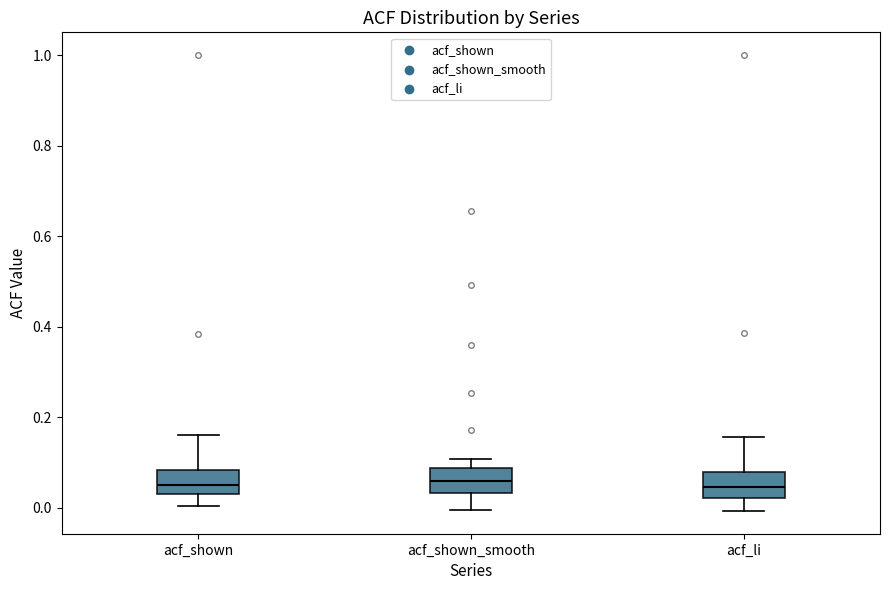

Reading left to right, read every box against the y-axis: the position of its median line, the range the box covers, and the ends of its whiskers. The values are not printed on the chart, so give them approximately, as read against the axis.

acf_shown: median 0.06, box 0.04 to 0.08, whiskers 0.00 to 0.16
acf_shown_smooth: median 0.06, box 0.04 to 0.08, whiskers 0.00 to 0.10
acf_li: median 0.04, box 0.02 to 0.08, whiskers 0.00 to 0.16